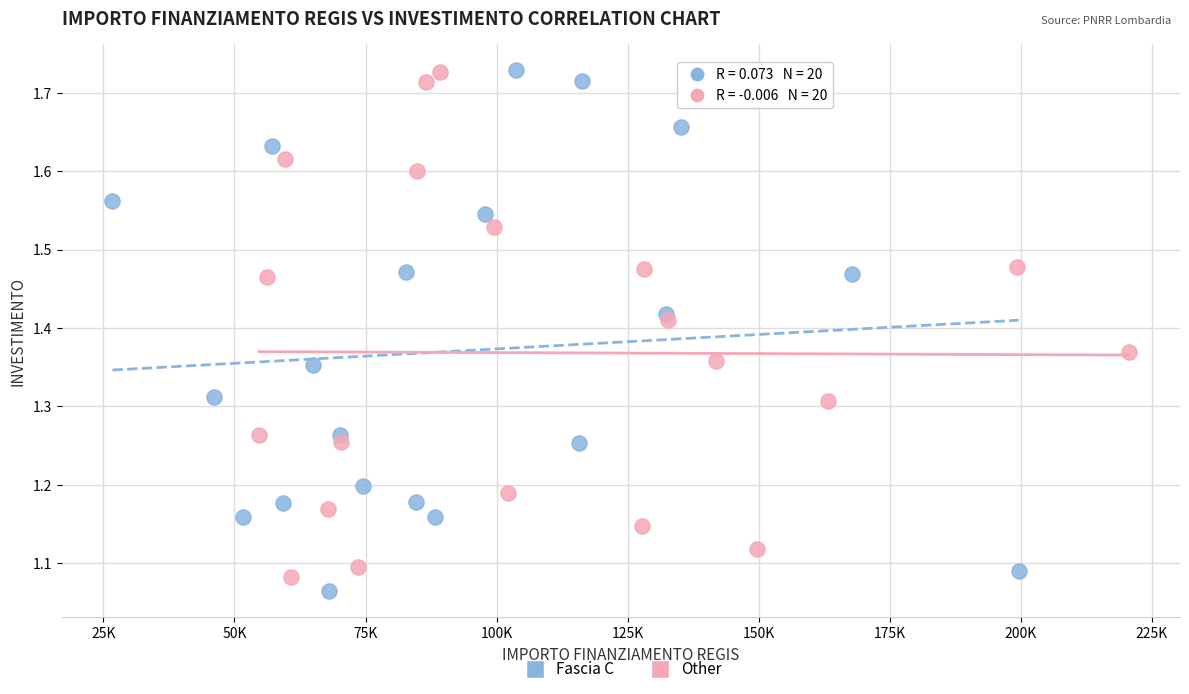

What are all the series names shown in the legend?

Fascia C, Other